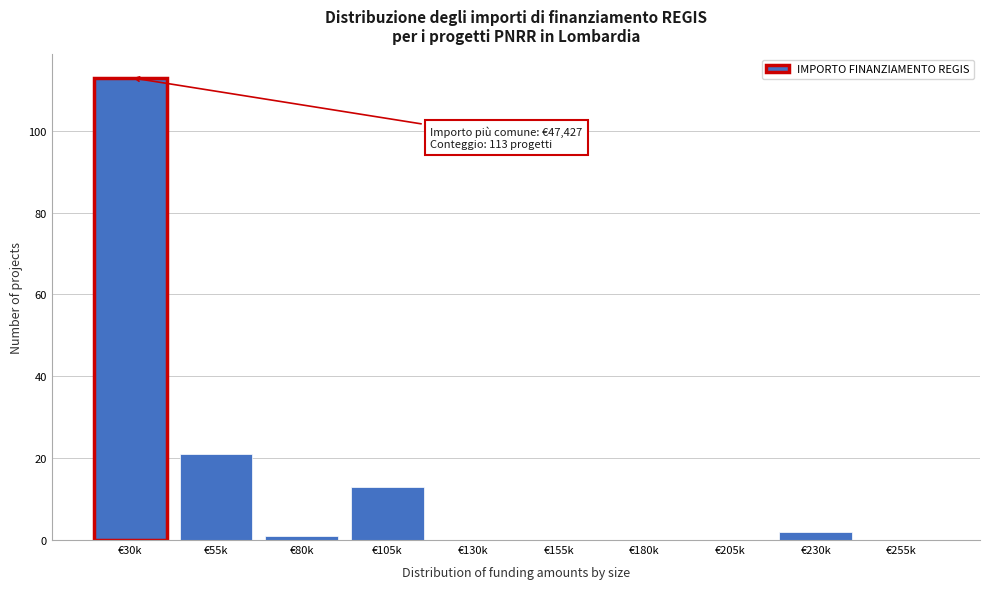

Reading right to left, list all the values displayed in this chart.

€255k=0	€230k=2	€205k=0	€180k=0	€155k=0	€130k=0	€105k=13	€80k=1	€55k=21	€30k=113